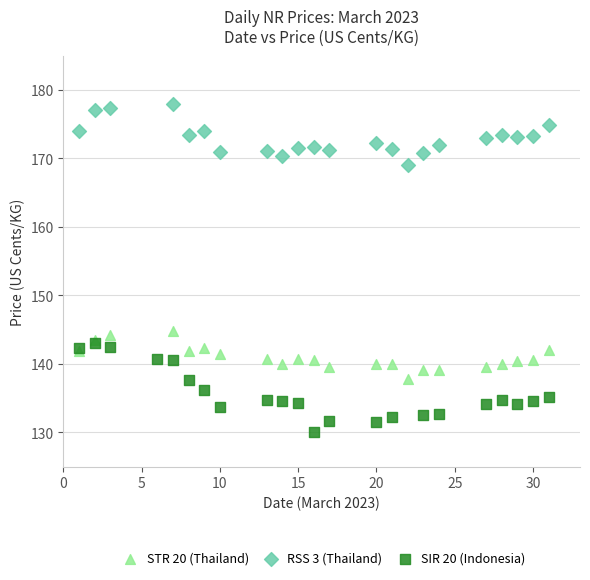

What are all the series names shown in the legend?

STR 20 (Thailand), RSS 3 (Thailand), SIR 20 (Indonesia)